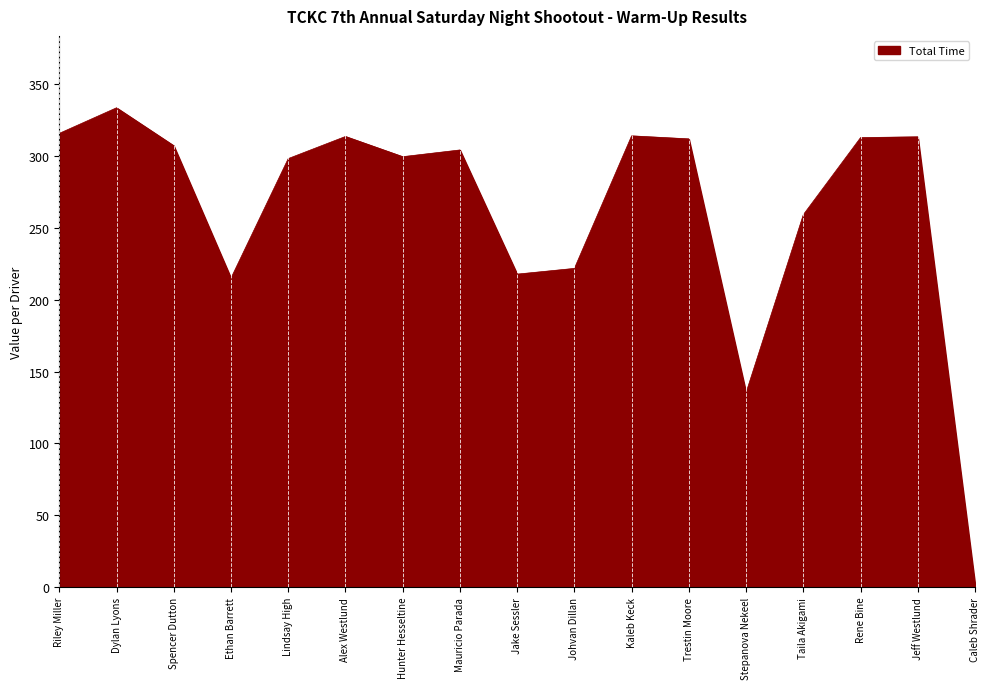

The chart shows a value of 322.8 at Johvan Dillan. True or false?

False